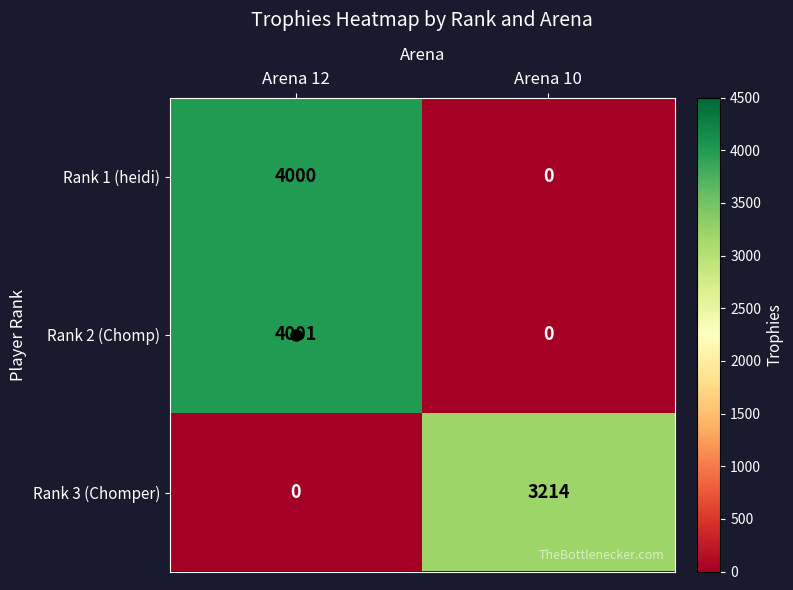

Is it true that Rank 3 (Chomper) equals 1293 at Arena 12?

False